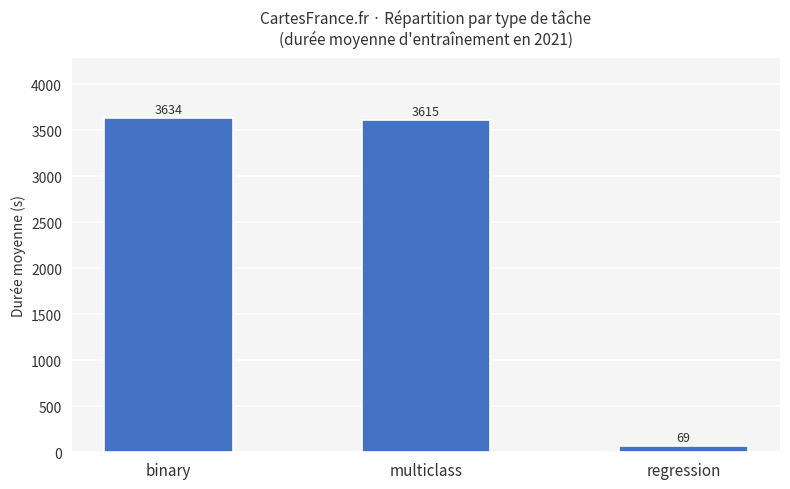

At which label does the data first exceed 3614?

binary